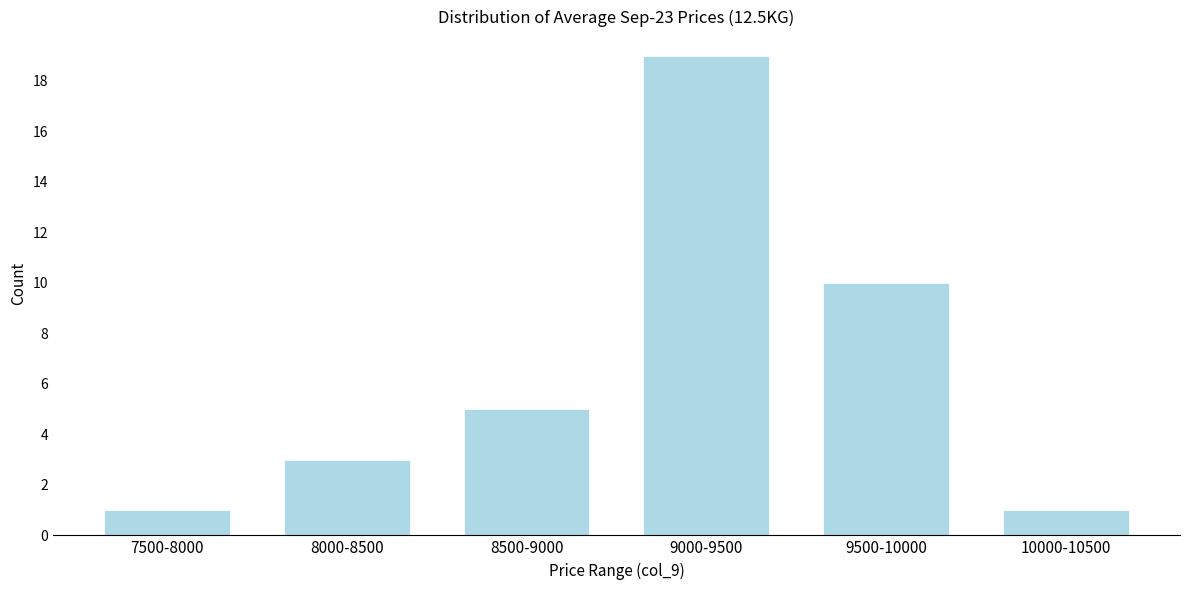

Reading right to left, transcribe all the data shown in this chart.

10000-10500=1	9500-10000=10	9000-9500=19	8500-9000=5	8000-8500=3	7500-8000=1